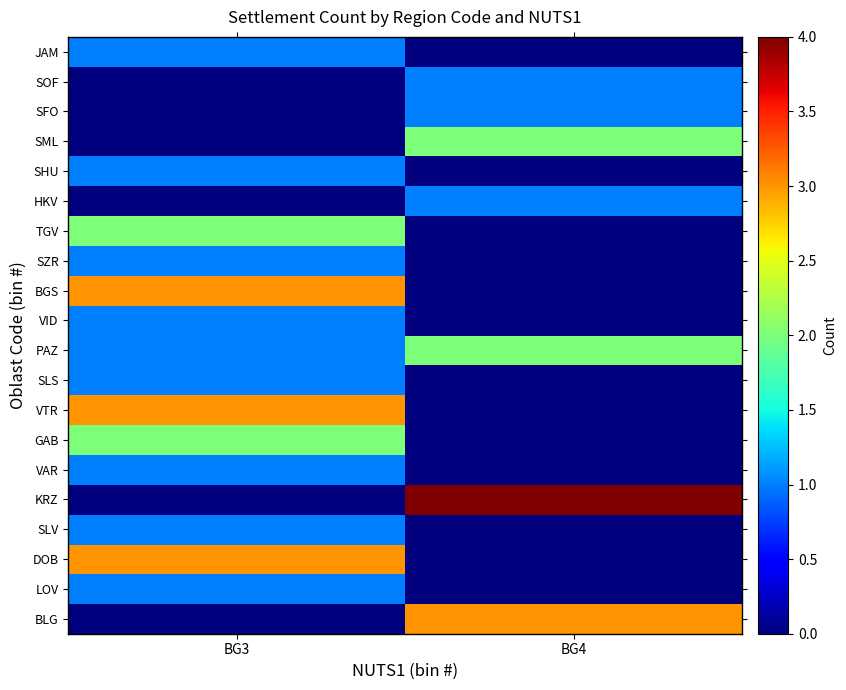

At how many categories does at least one series exceed 3?

1